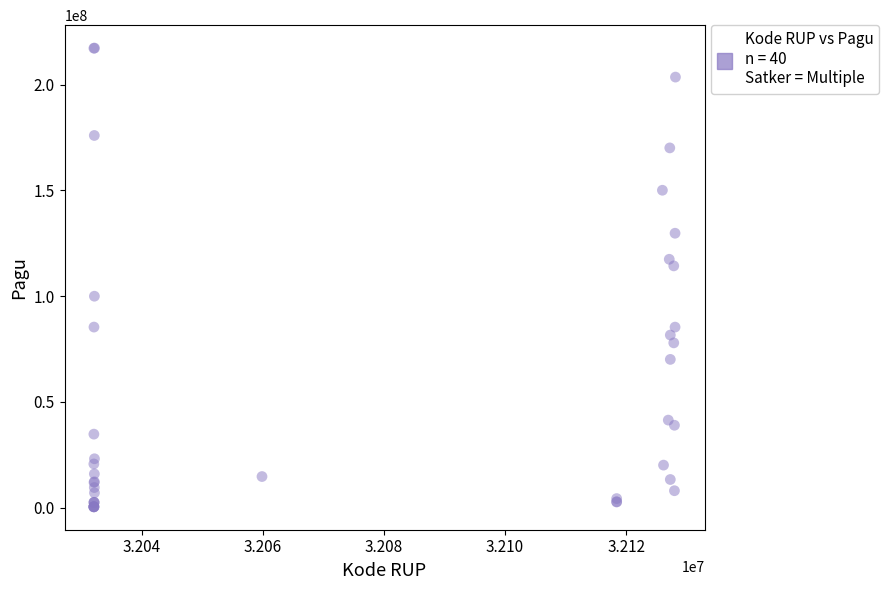

What Y value in the scatter plot is closest to 108830000?

114296000